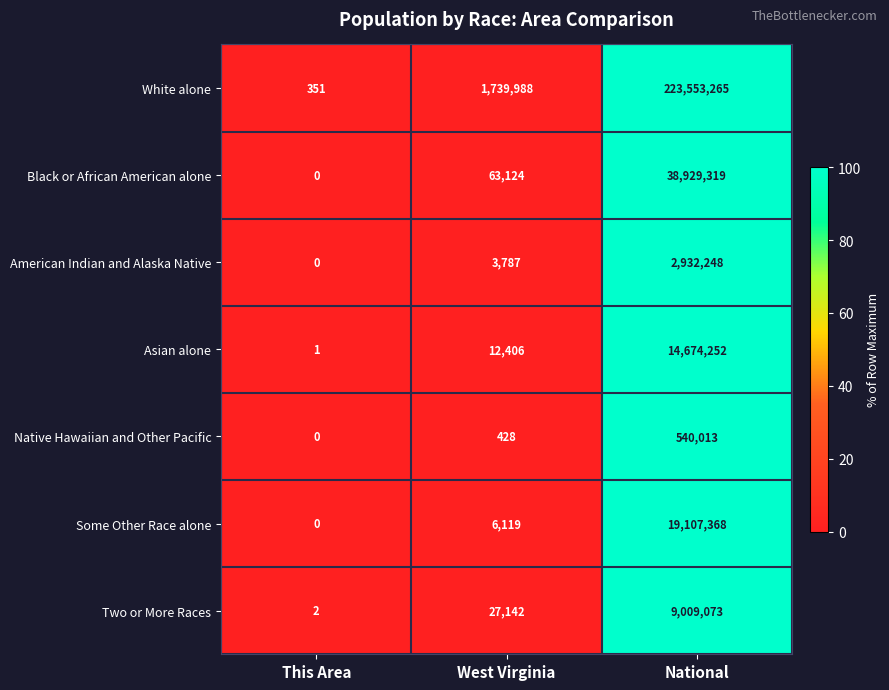

Count the number of categories in the chart.

3